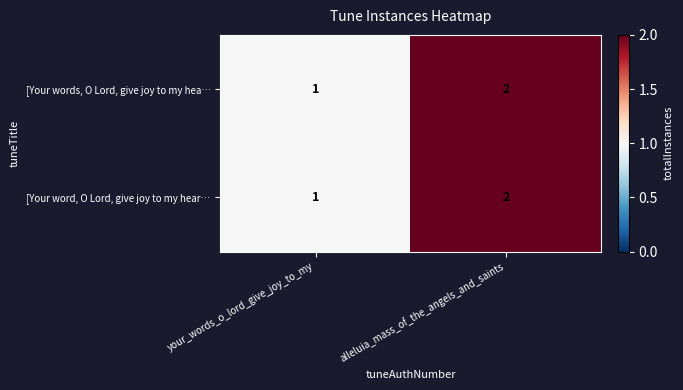

Rank the categories by [Your word, O Lord, give joy to my hear… value from highest to lowest.

alleluia_mass_of_the_angels_and_saints, your_words_o_lord_give_joy_to_my